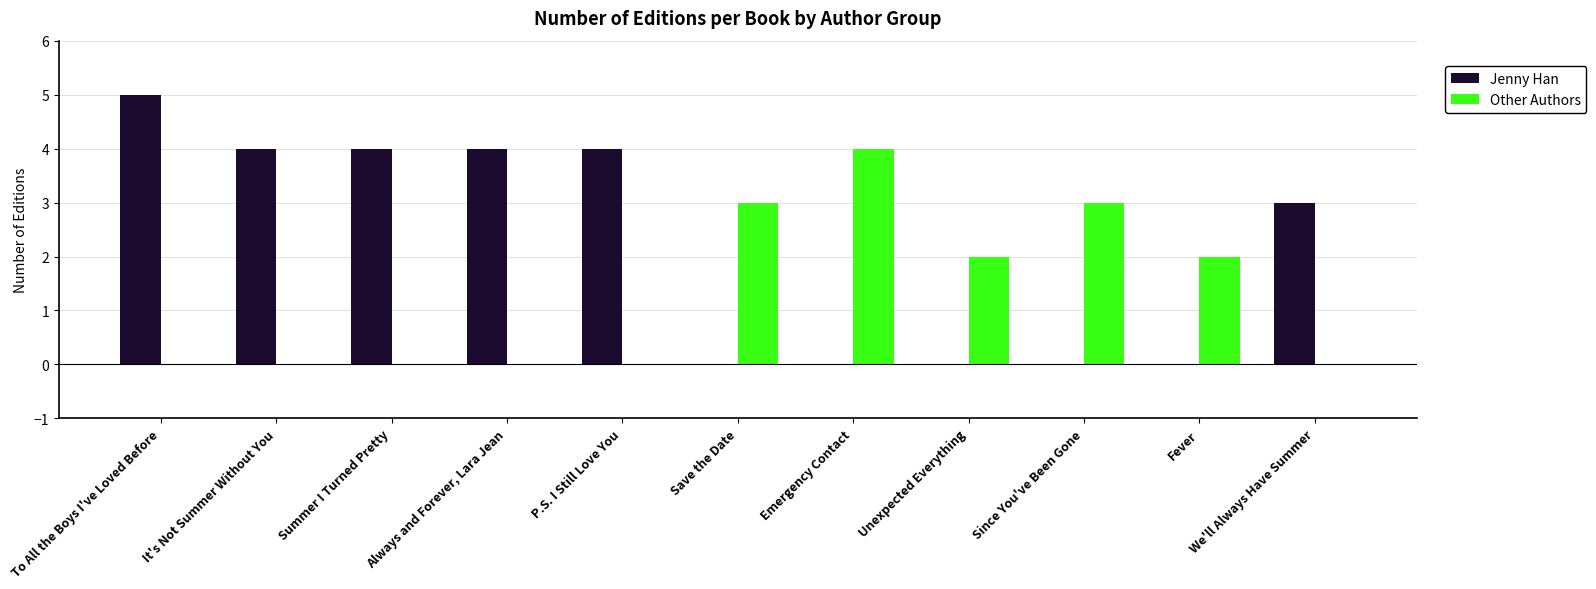

Count the Other Authors values in the range 0 to 3.

10